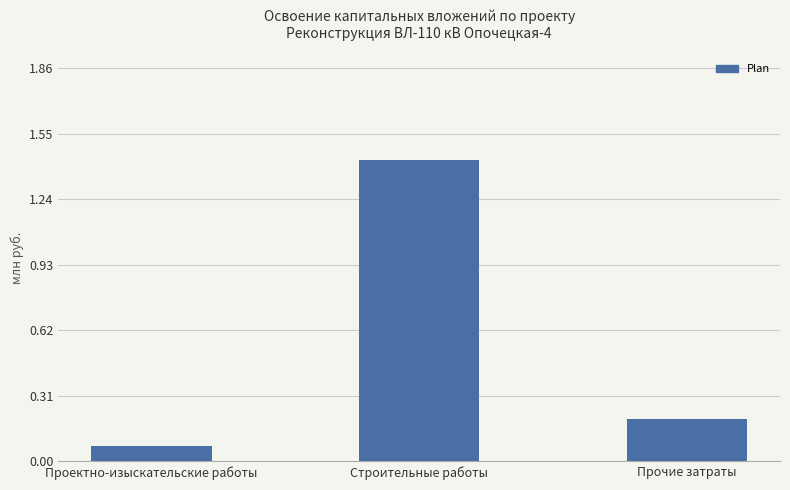

List the labels in order of value, smallest first.

Проектно-изыскательские работы, Прочие затраты, Строительные работы